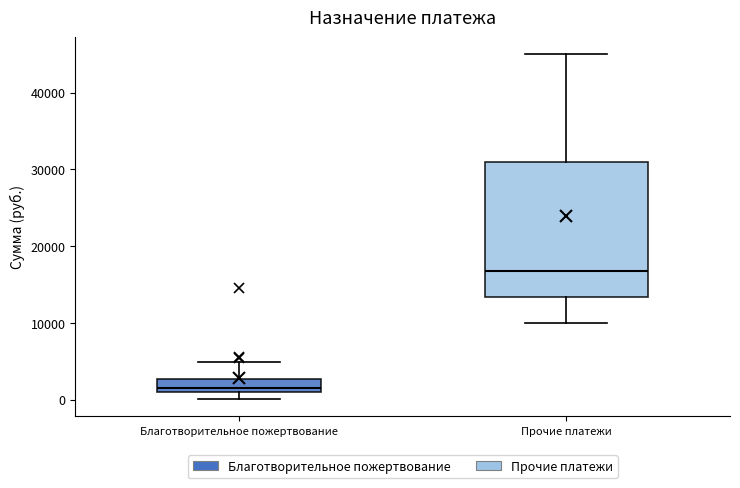

Reading left to right, transcribe this box plot: for each box, give where its median line is, the range the box spans, and where its two whiskers end, as read against the y-axis. The values are not printed on the chart, so give them approximately, as read against the axis.

Благотворительное пожертвование: median 1000 (just above the box's lower edge), box 1000 to 3000, whiskers 0 to 5000
Прочие платежи: median 17000, box 13000 to 31000, whiskers 10000 to 45000